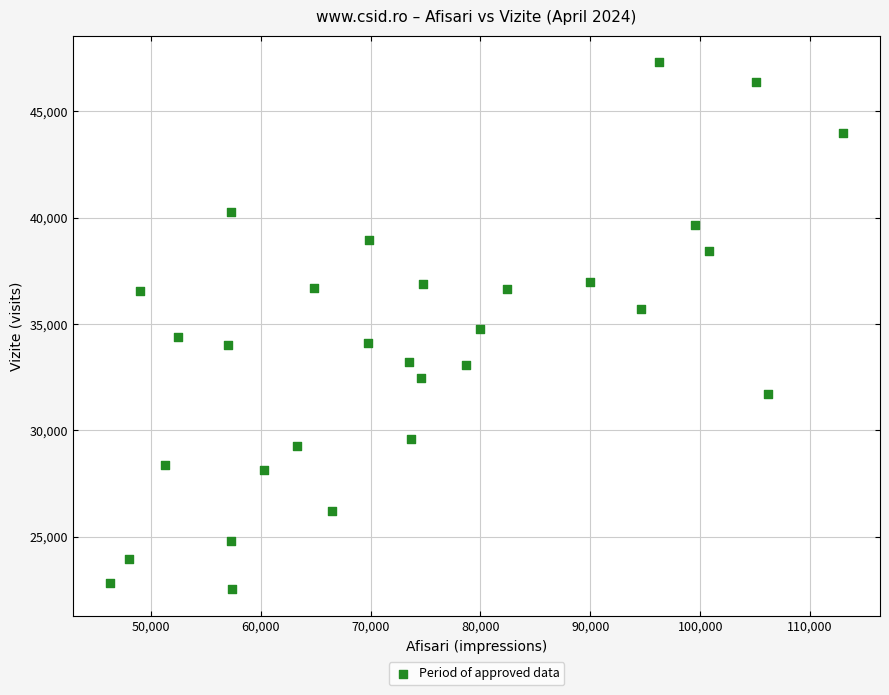

What is the range of X values (max minus min)?

66790